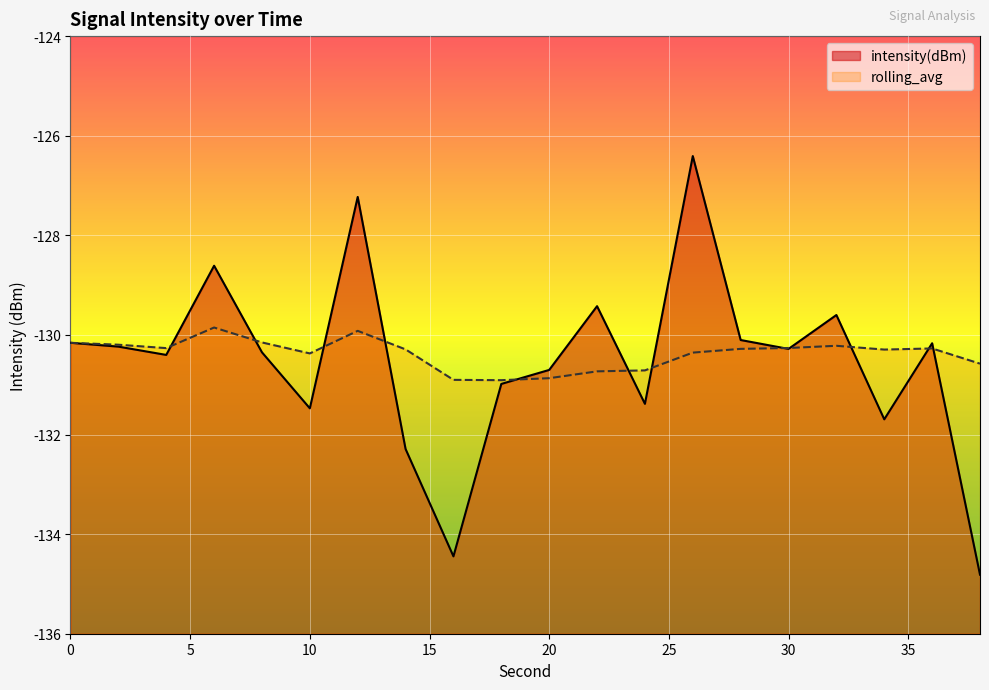

Where do intensity(dBm) and rolling_avg first cross each other?

4 and 6